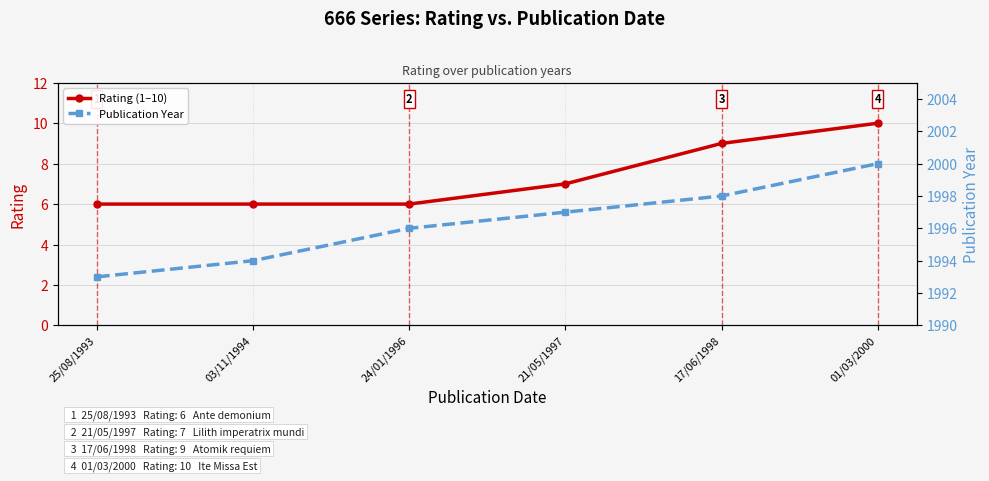

Does the chart have visible grid lines?

Yes